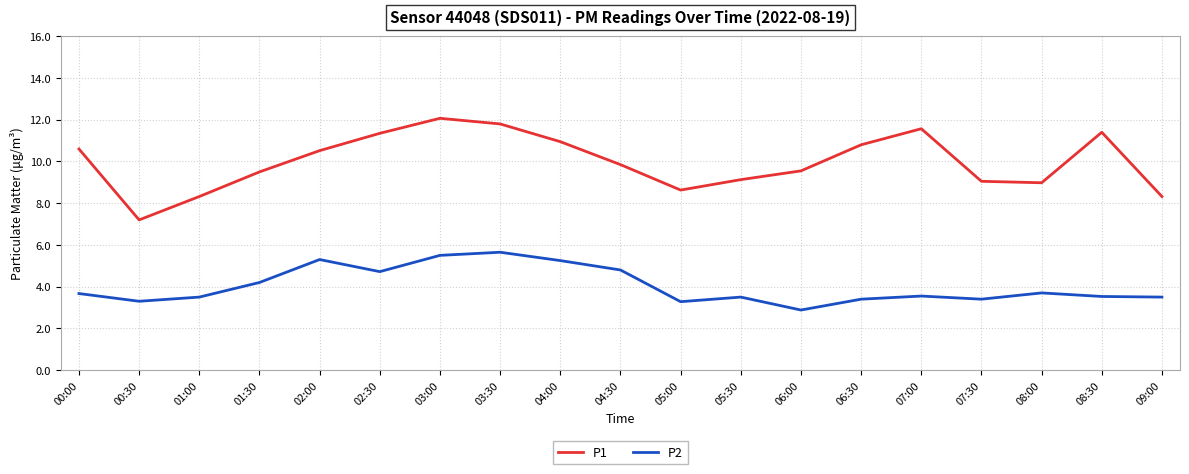

What is the difference between the P2 values at 06:00 and 00:30?

0.4